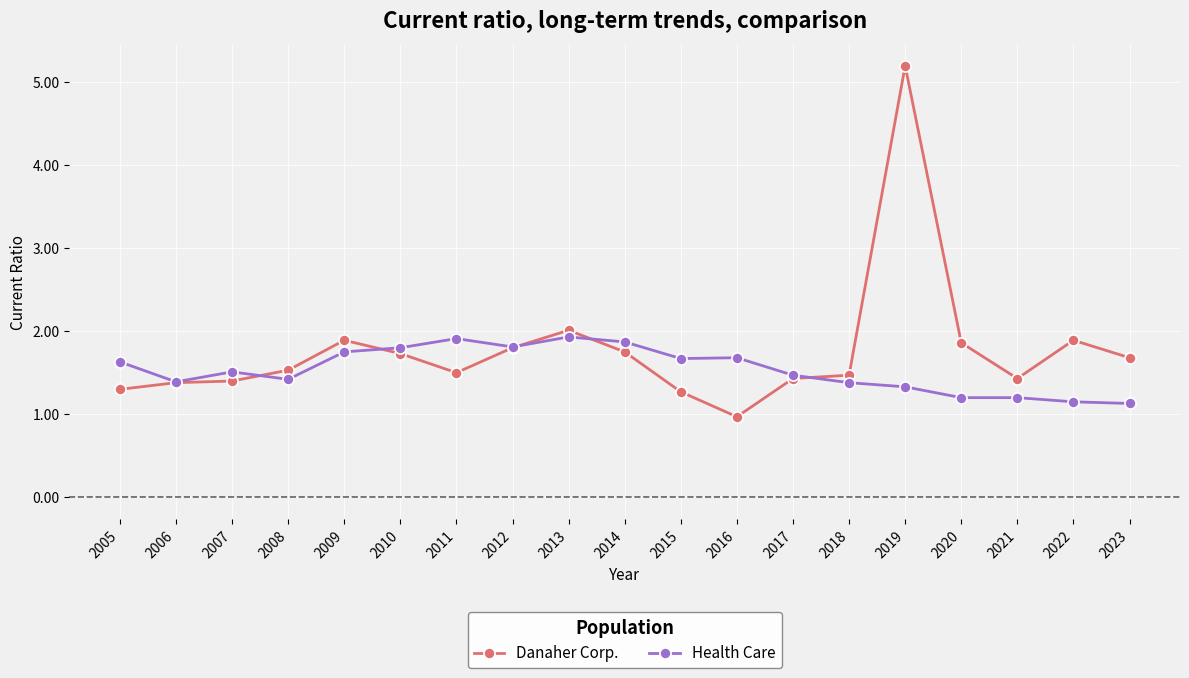

Which series ends up on top after the final intersection of Danaher Corp. and Health Care?

Danaher Corp.